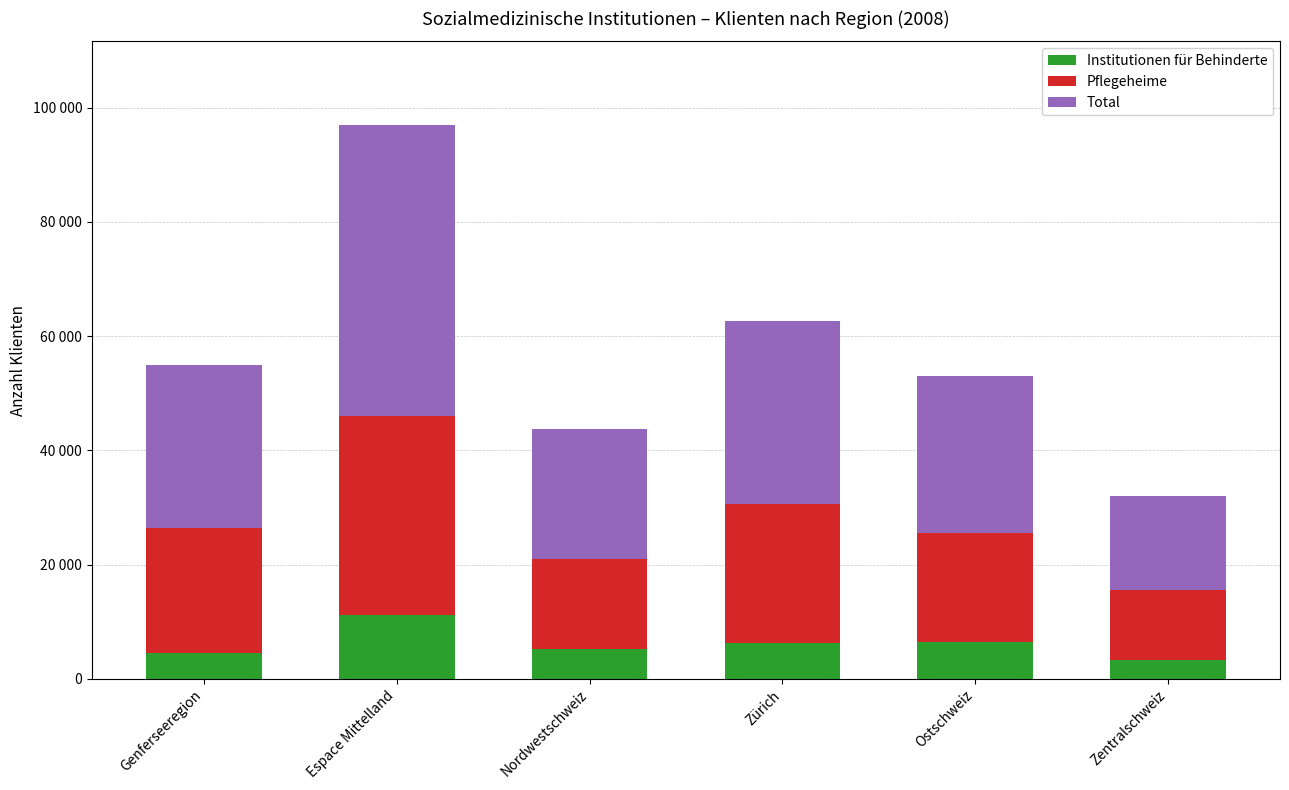

What are all the series names shown in the legend?

Institutionen für Behinderte, Pflegeheime, Total